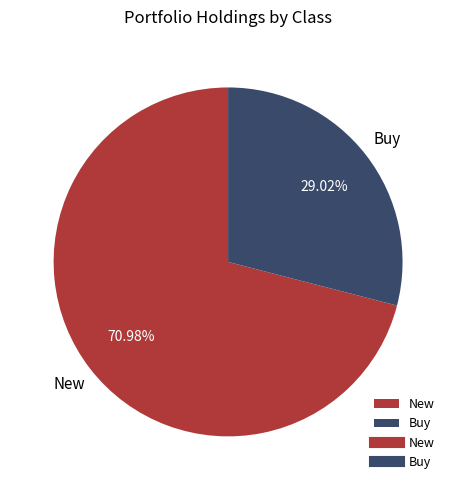

Which slice represents more than half of the pie?

New